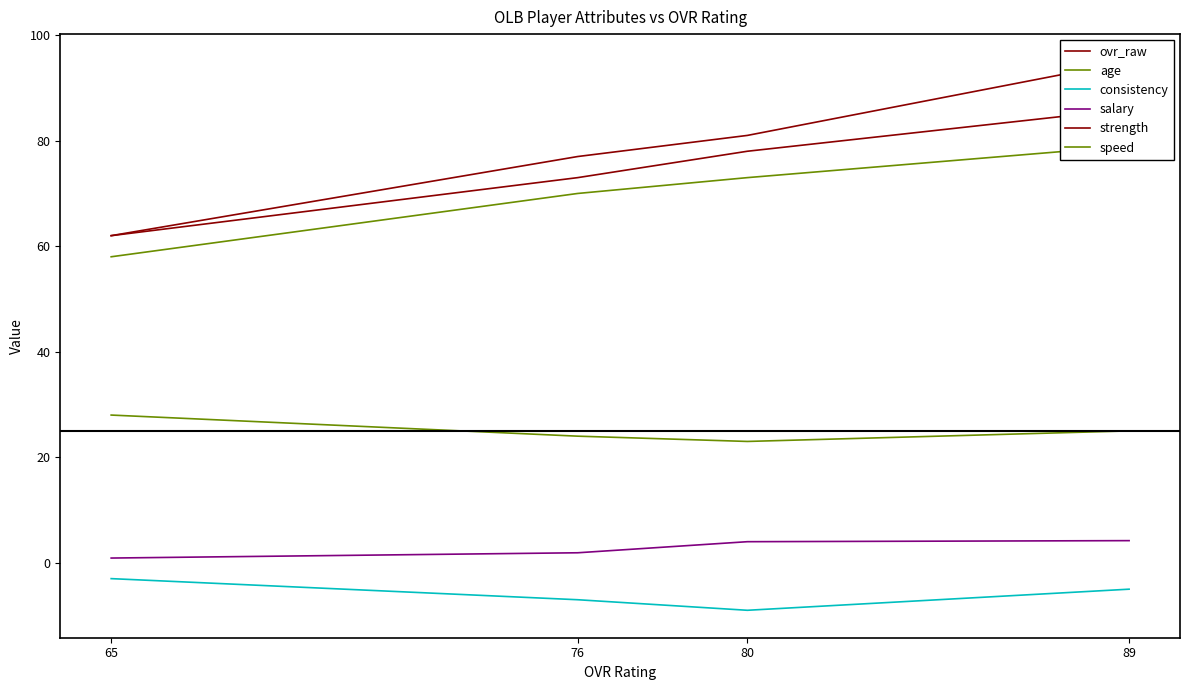

Is this an area chart (filled region under the line)?

No